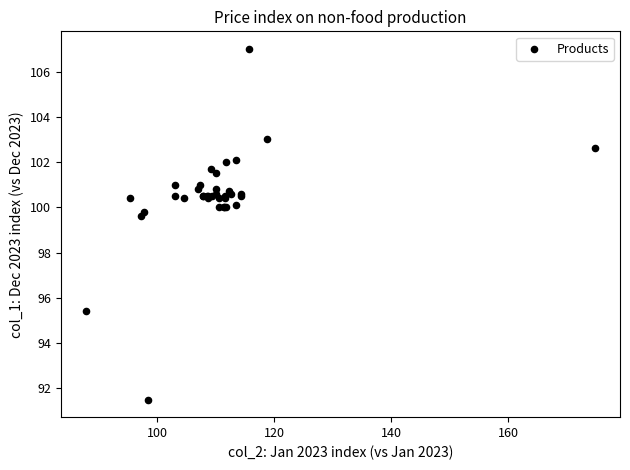

What Y value in the scatter plot is closest to 99?

99.6